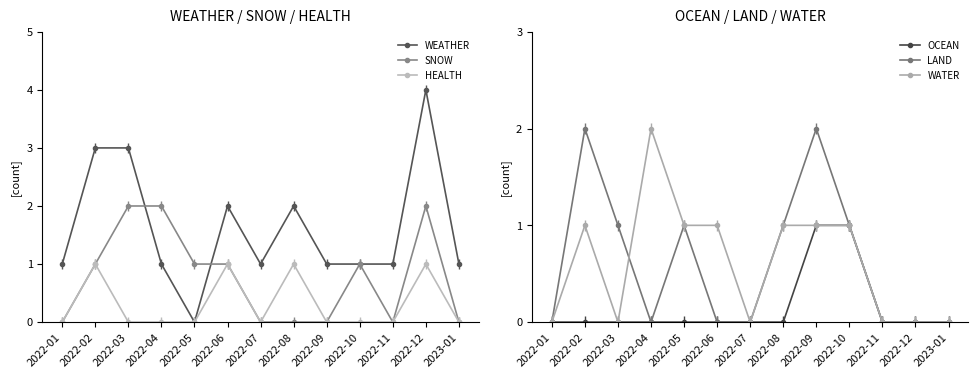

Reading right to left, what are all the values shown in this chart?

WEATHER: 1	4	1	1	1	2	1	2	0	1	3	3	1
SNOW: 0	2	0	1	0	0	0	1	1	2	2	1	0
HEALTH: 0	1	0	0	0	1	0	1	0	0	0	1	0
OCEAN: 0	0	0	1	1	0	0	0	0	0	0	0	0
LAND: 0	0	0	1	2	1	0	0	1	0	1	2	0
WATER: 0	0	0	1	1	1	0	1	1	2	0	1	0